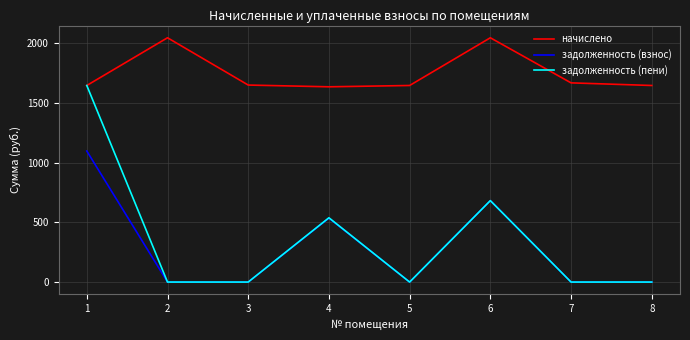

The value of задолженность (взнос) at 5 is 0.0. True or false?

True